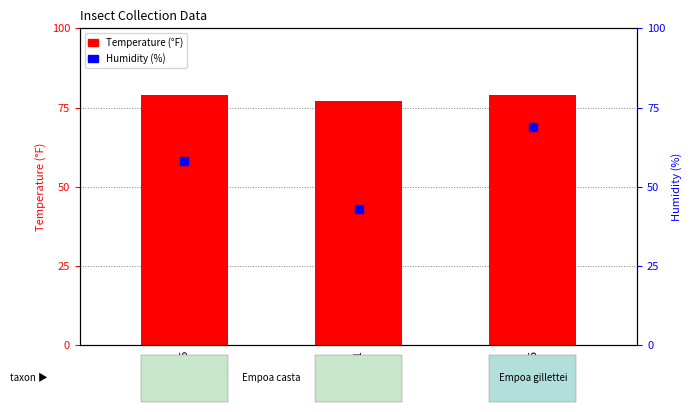

What are all the series names shown in the legend?

Temperature, Humidity